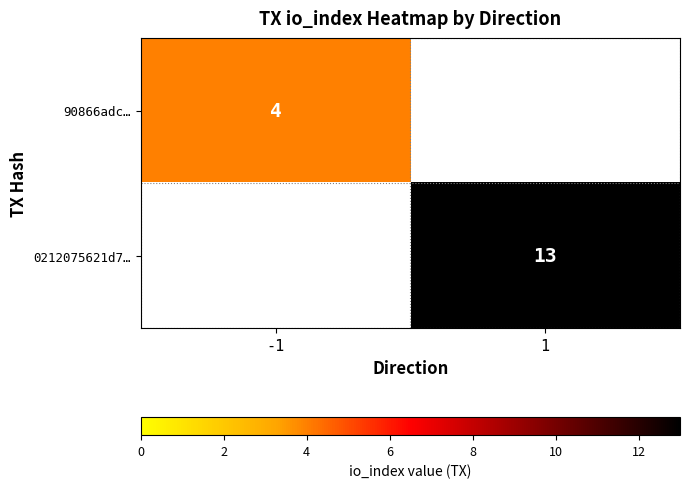

Between -1 and 1, which is larger?

1